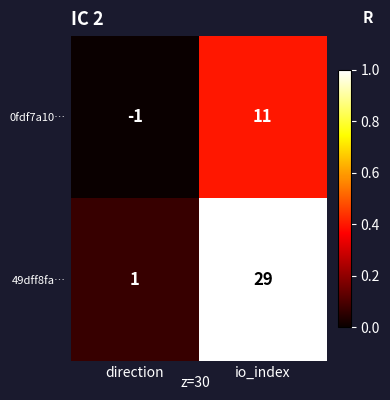

Reading left to right, what are all the values shown in this chart?

0fdf7a10…: direction=-1	io_index=11
49dff8fa…: direction=1	io_index=29